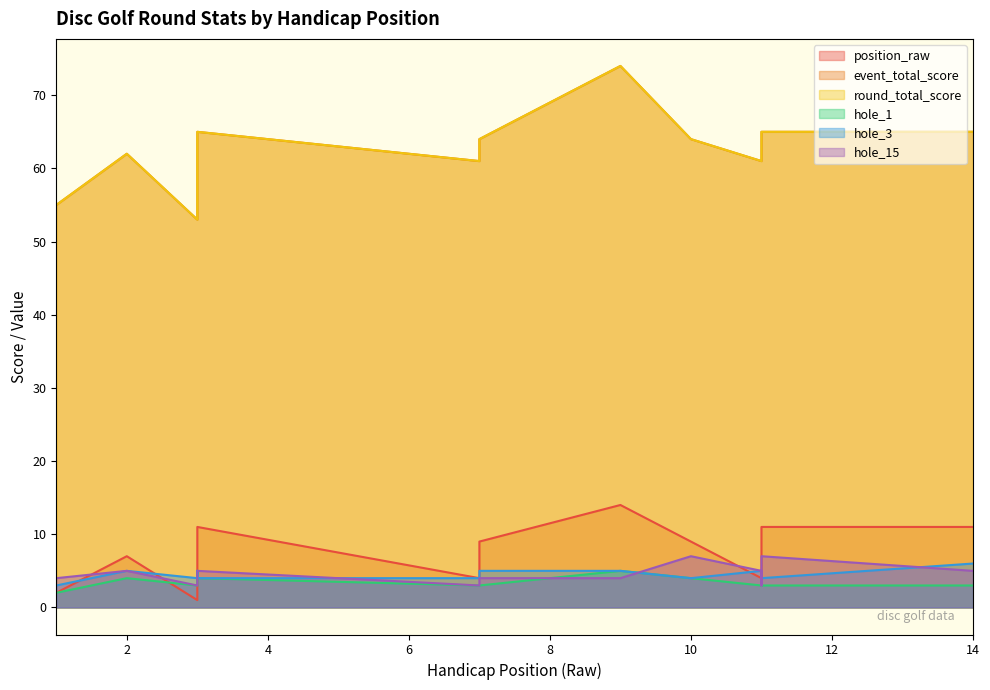

Is the value of round_total_score at 7 greater than the value of position_raw at 11?

Yes